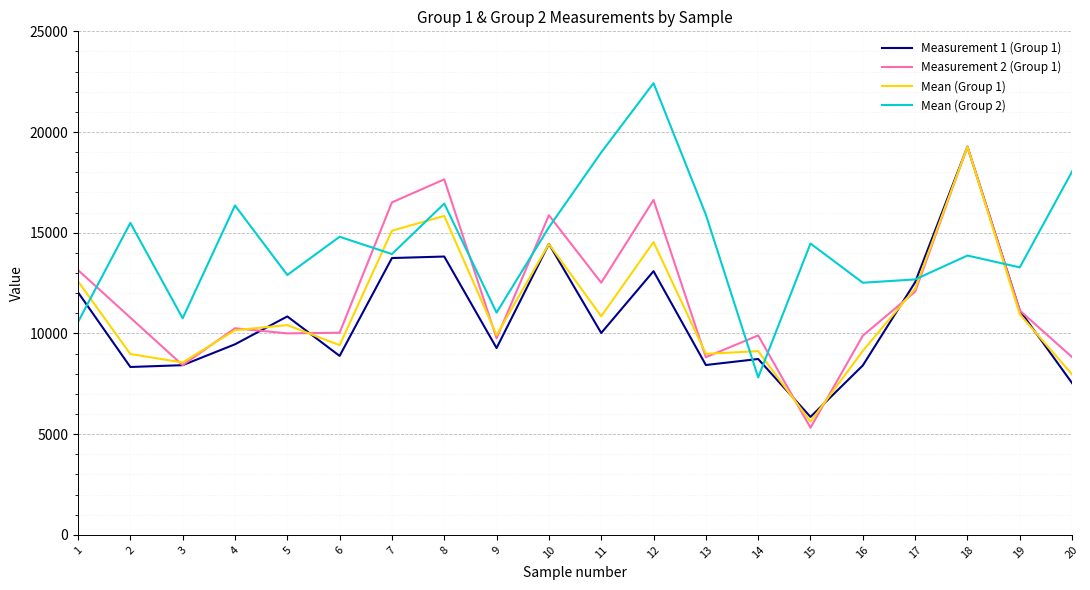

The value of Measurement 1 (Group 1) at 8 is 13820.0. True or false?

True